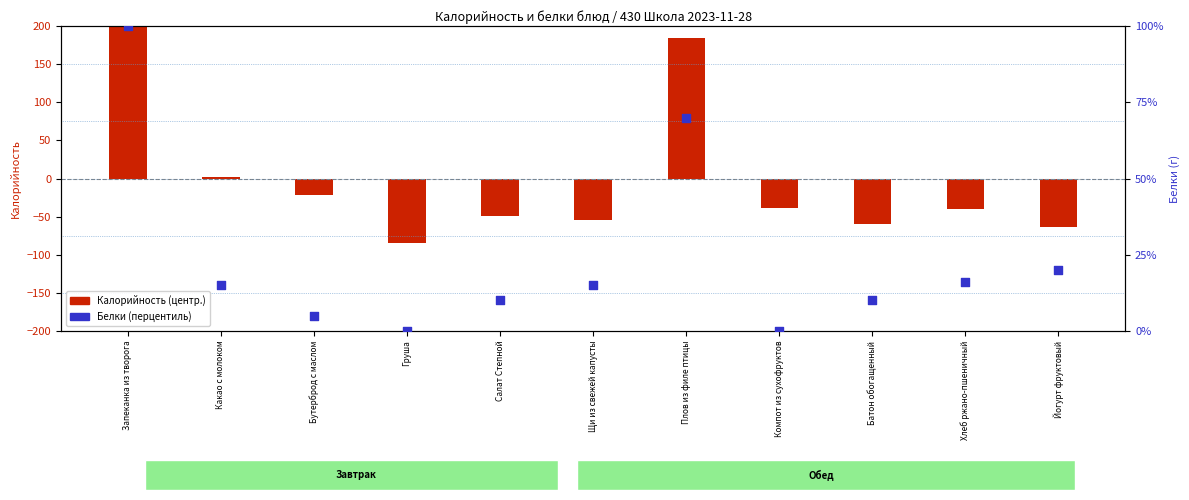

Which series contains the lowest Y value?

Калорийность (центр.)